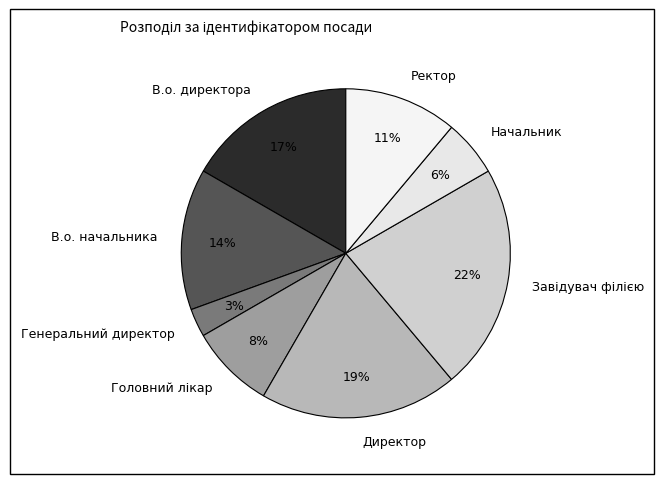

Which category has the smallest portion of the pie?

Генеральний директор